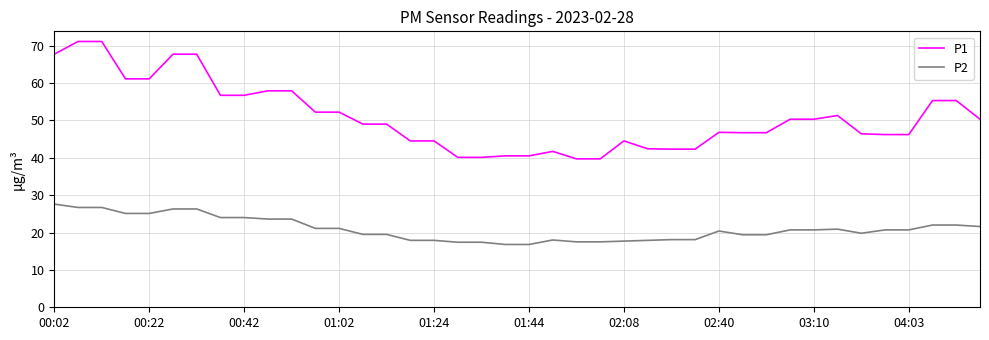

Which series has the widest spread of values?

P1